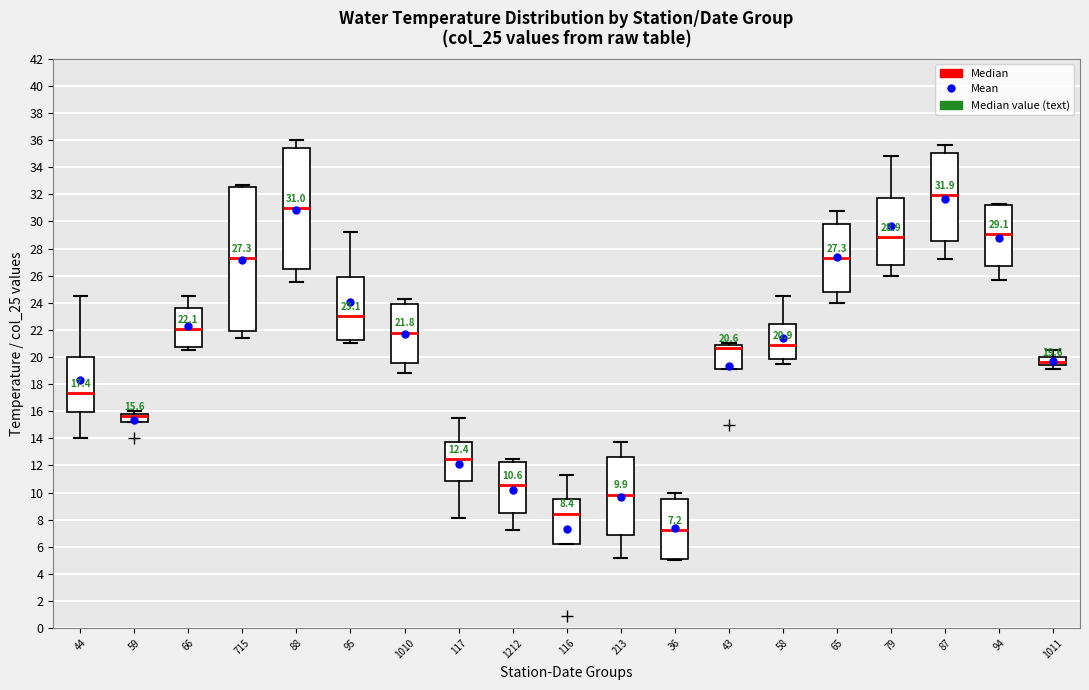

Comparing the boxes themselves (not the whiskers), which one is the tallest?

715